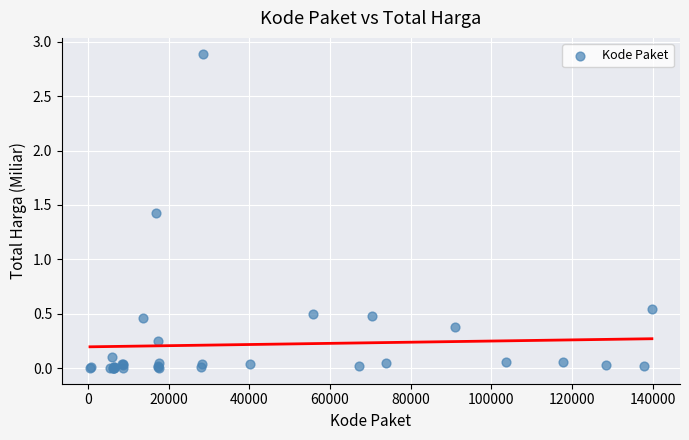

What Y value in the scatter plot is closest to 1?

1.4